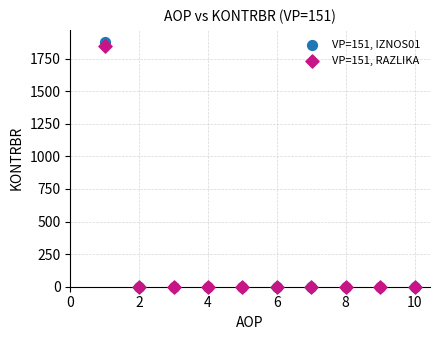

Which series reaches the maximum Y coordinate?

VP=151, IZNOS01